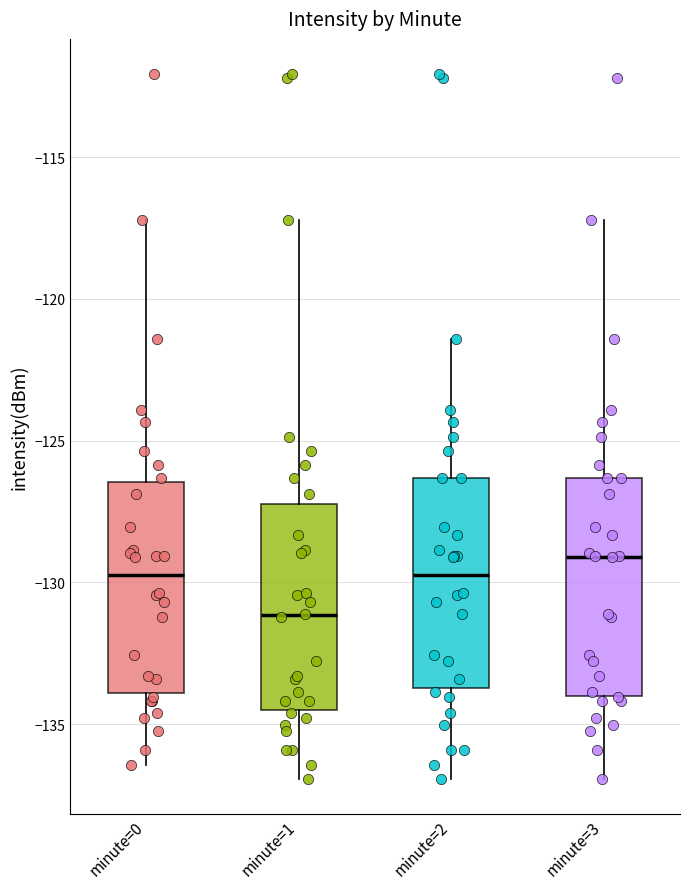

Where does the lower whisker of the box for minute=3 end on the y-axis? The values are not printed on the chart, so give them approximately, as read against the axis.

-137.0